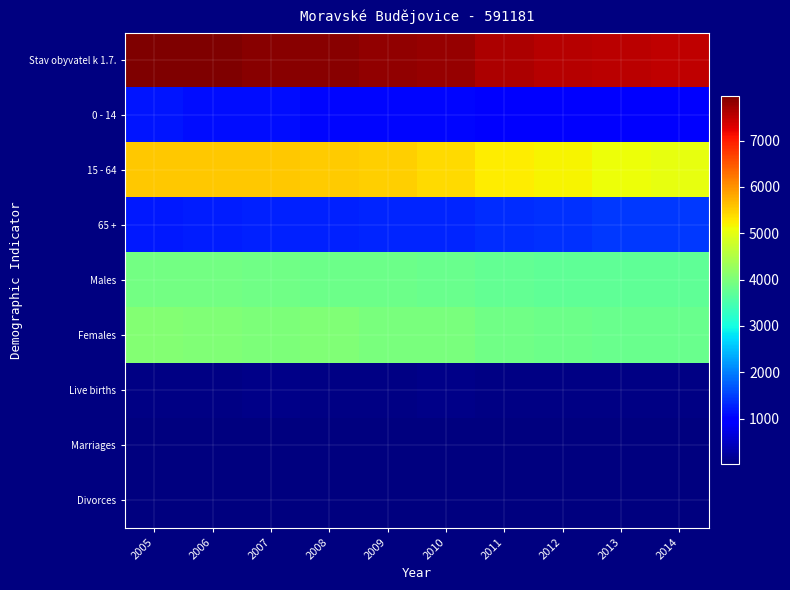

At how many categories does at least one series exceed 614?

10